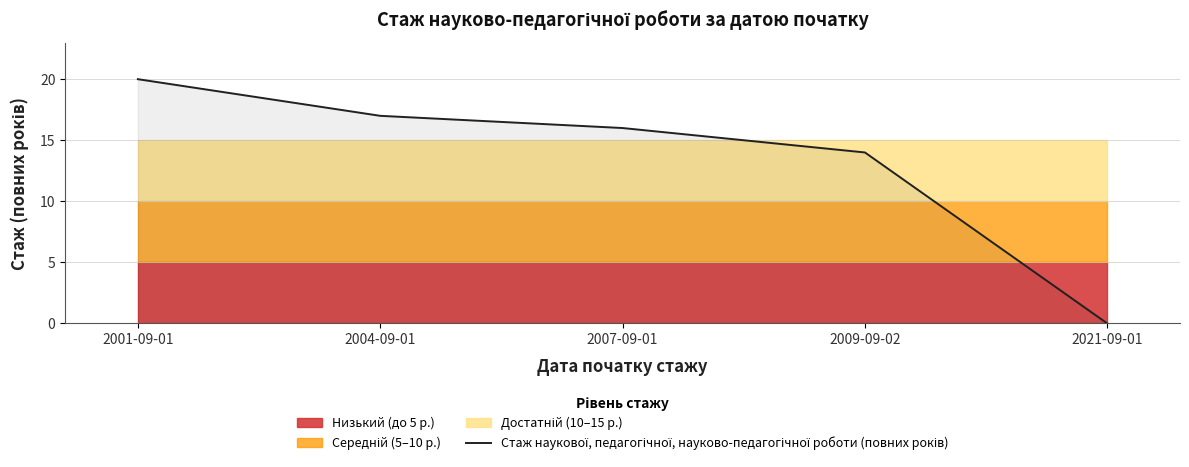

Does the chart have visible grid lines?

Yes